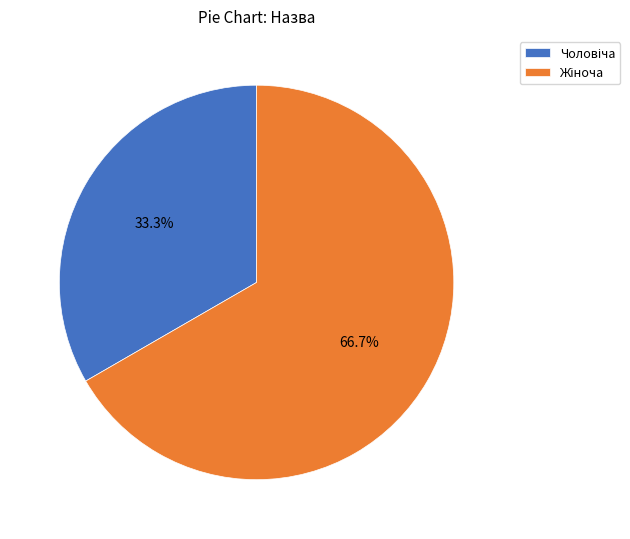

Is there a majority slice in this chart?

Yes